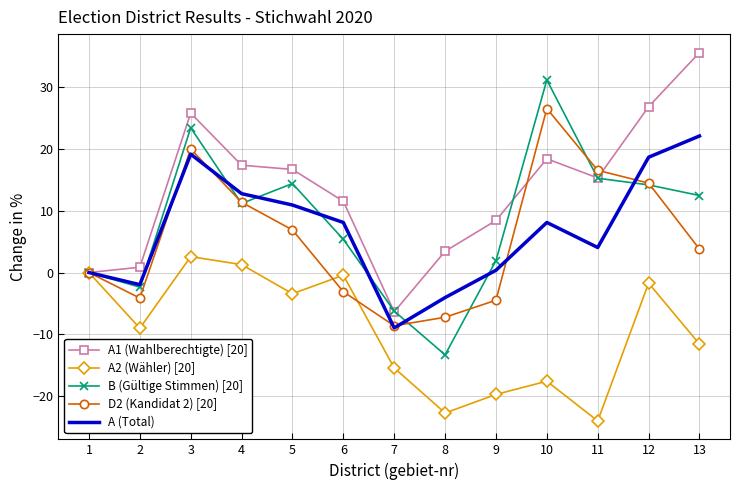

At which category does A1 (Wahlberechtigte) [20] reach its first local peak?

3